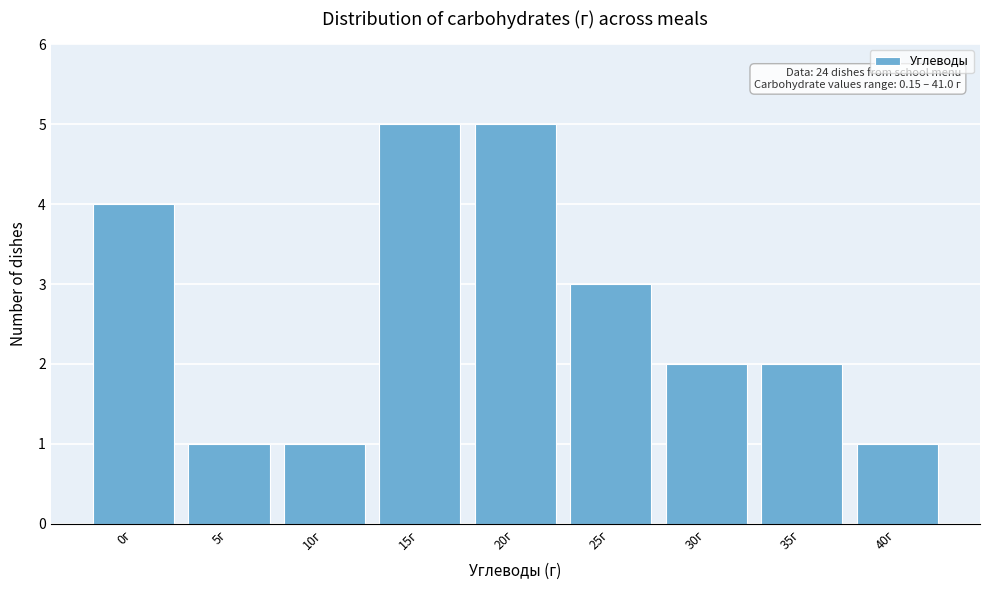

Reading left to right, list all the values displayed in this chart.

4	1	1	5	5	3	2	2	1